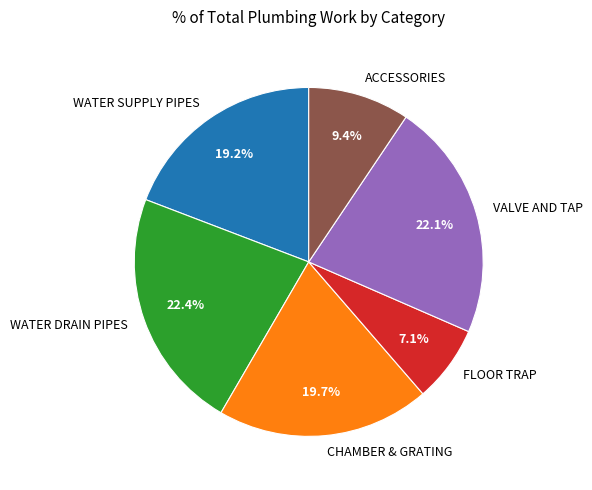

Which category has the smallest portion of the pie?

FLOOR TRAP